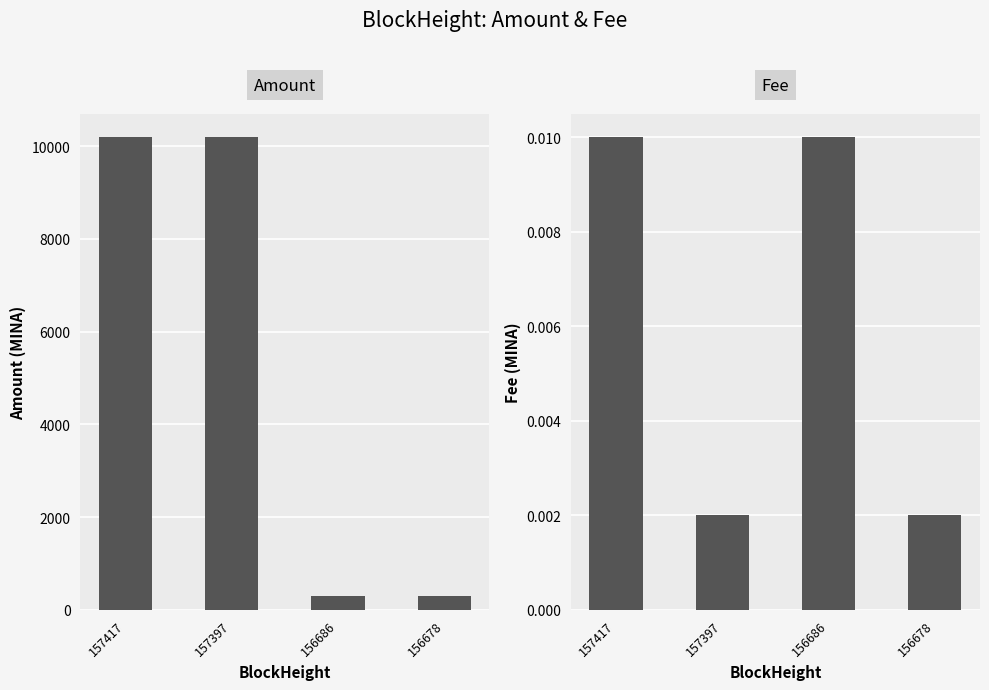

Rank the categories by Amount value from highest to lowest.

157397, 157417, 156678, 156686